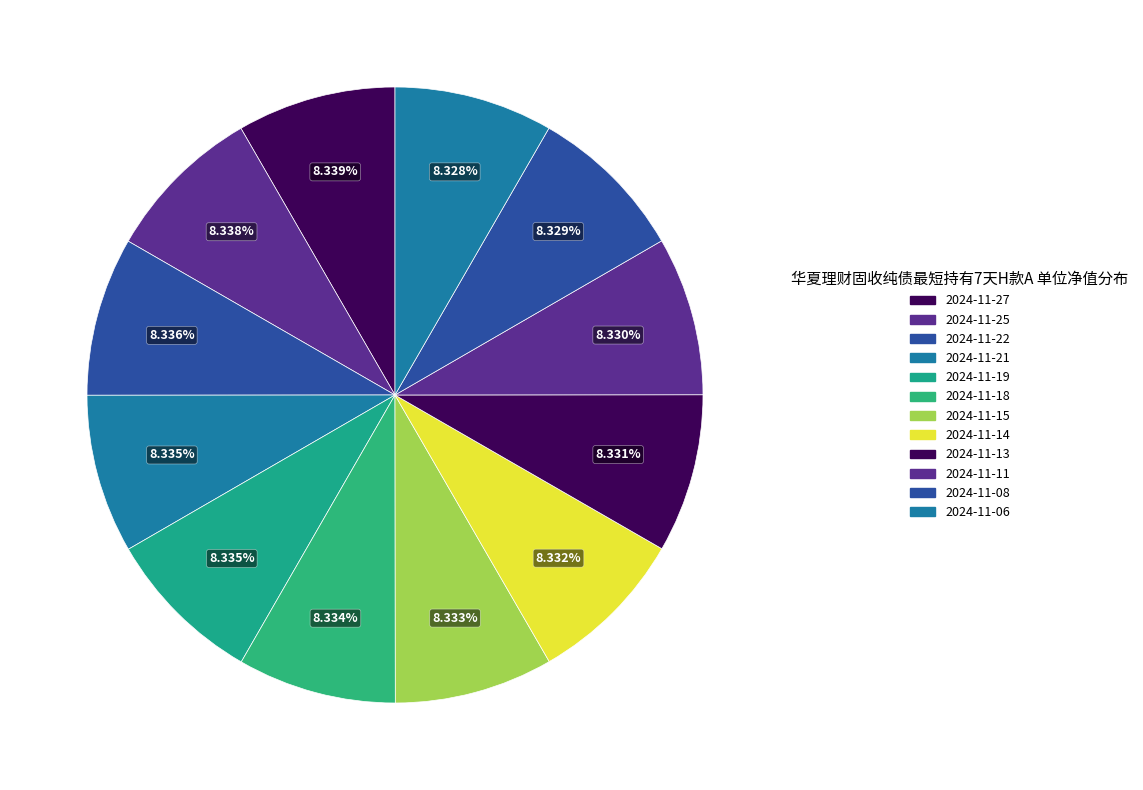

How many segments does this pie chart have?

12